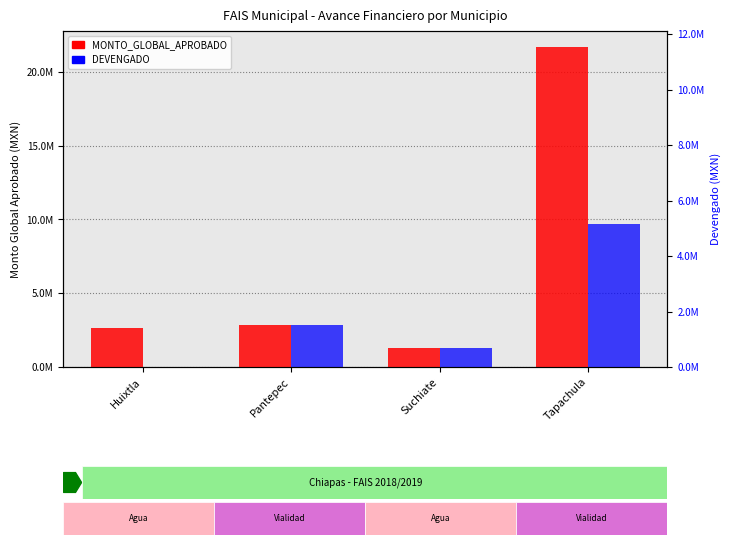

What position from the right is Suchiate?

2